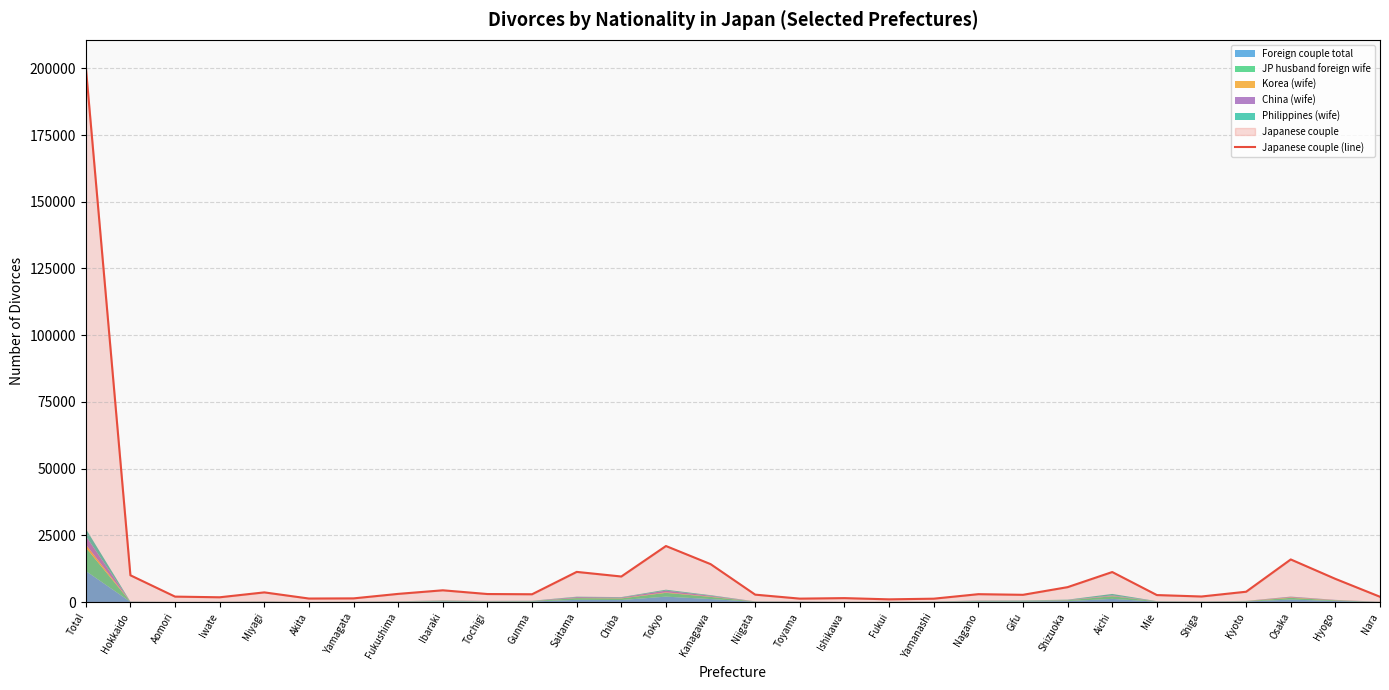

At which category does the data reach its first local valley?

Iwate